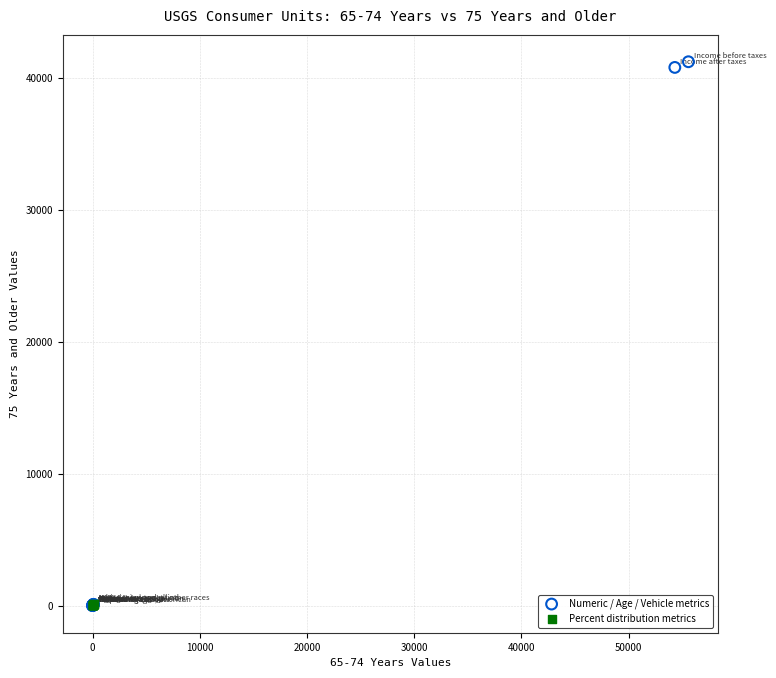

Which series has the largest Y range (max minus min)?

Numeric / Age / Vehicle metrics